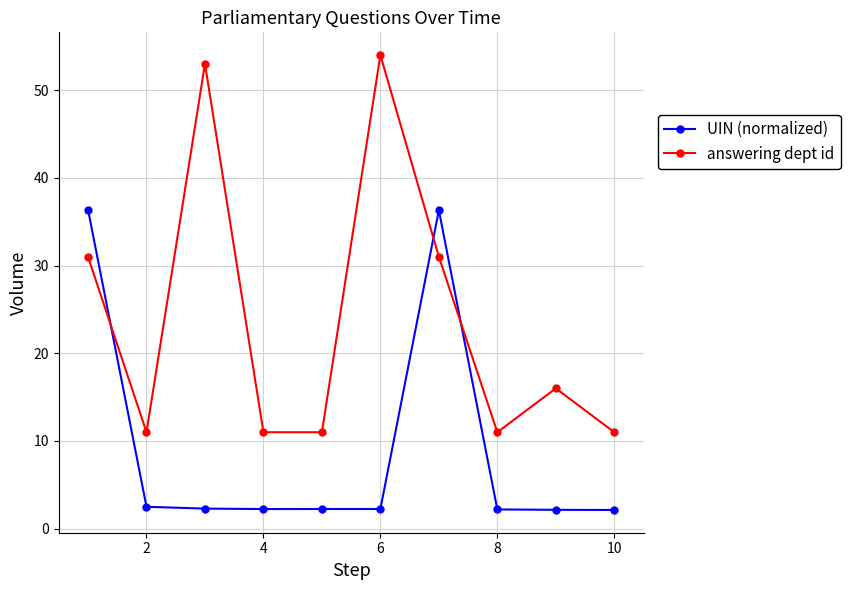

Which series has the widest spread of values?

answering dept id